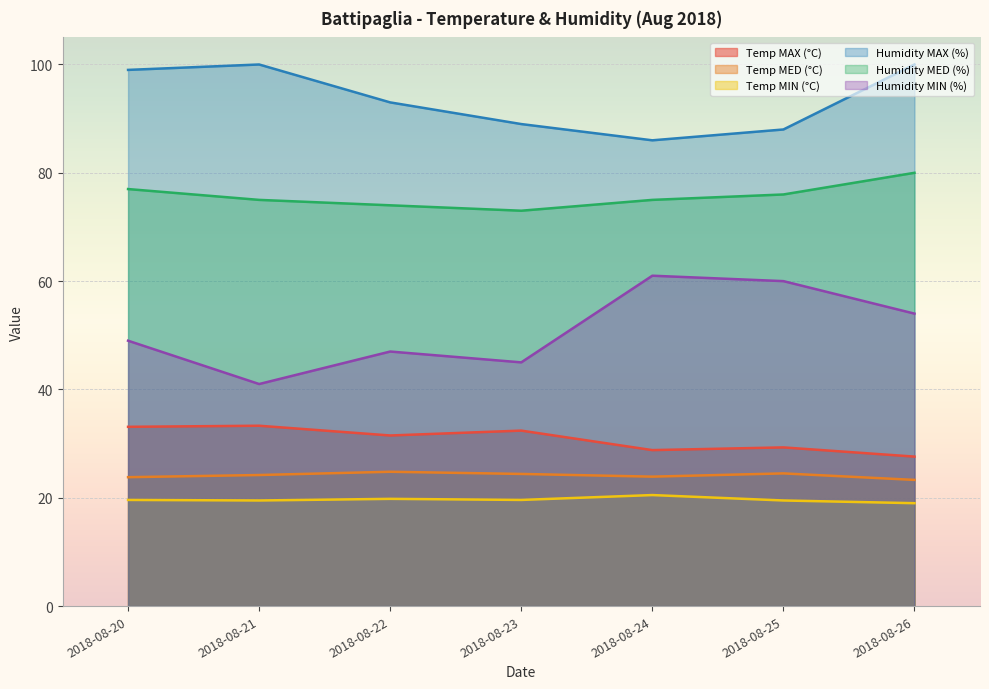

Which category has the highest value in the Temp MAX (°C) series?

2018-08-21